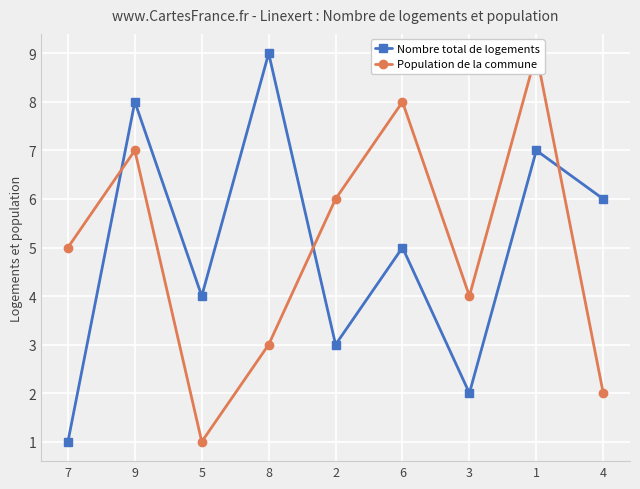

Reading right to left, what are all the values shown in this chart?

Nombre total de logements: 4=6	1=7	3=2	6=5	2=3	8=9	5=4	9=8	7=1
Population de la commune: 4=2	1=9	3=4	6=8	2=6	8=3	5=1	9=7	7=5